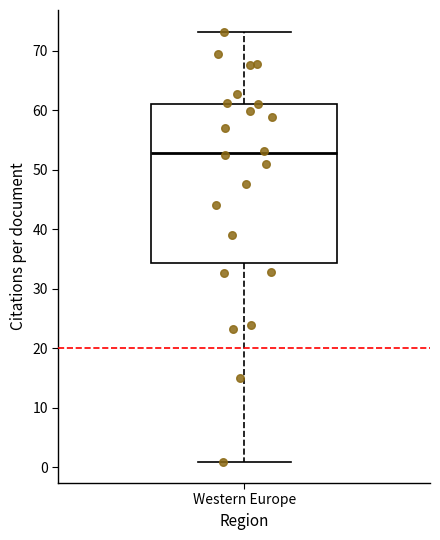

Where does the median line of the box for Western Europe sit on the y-axis? The values are not printed on the chart, so give them approximately, as read against the axis.

53